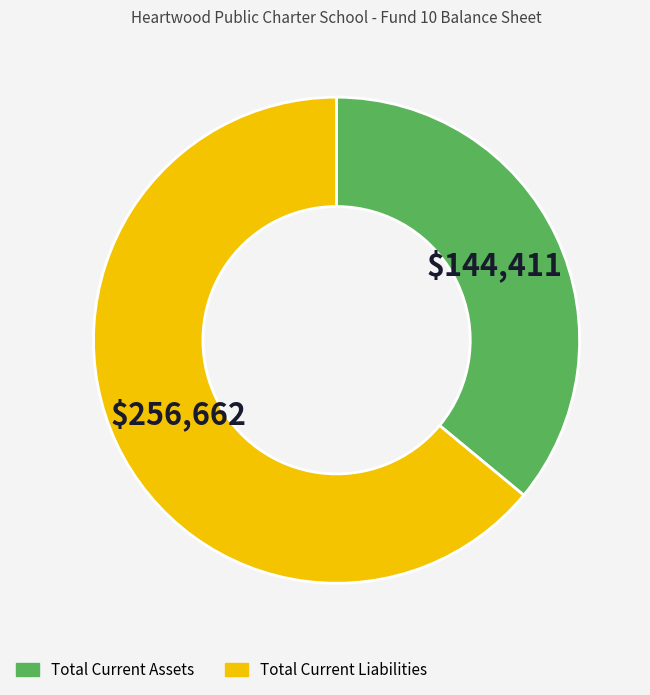

Is it true that Total Current Liabilities is 64% of the pie?

True